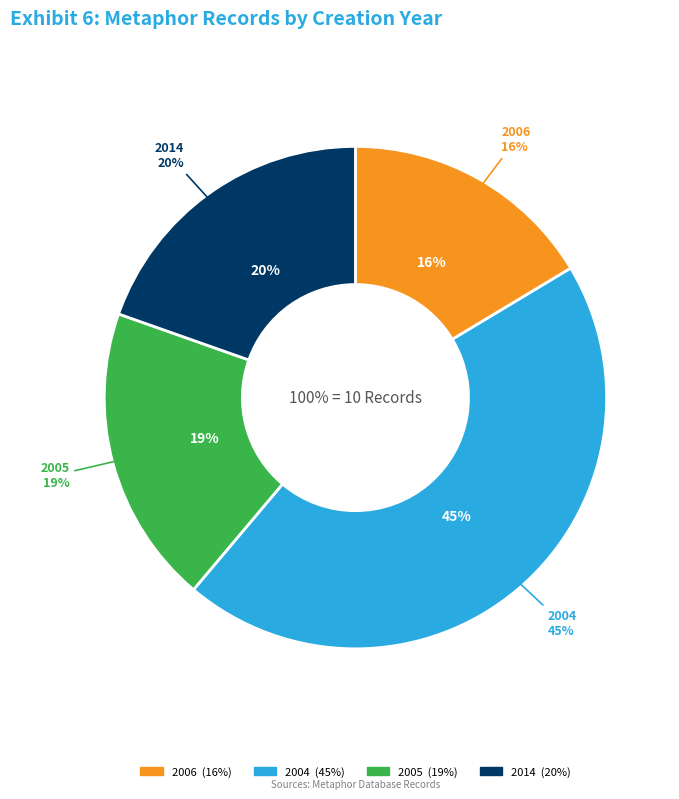

Is 2004-07-27 the majority of the pie?

No